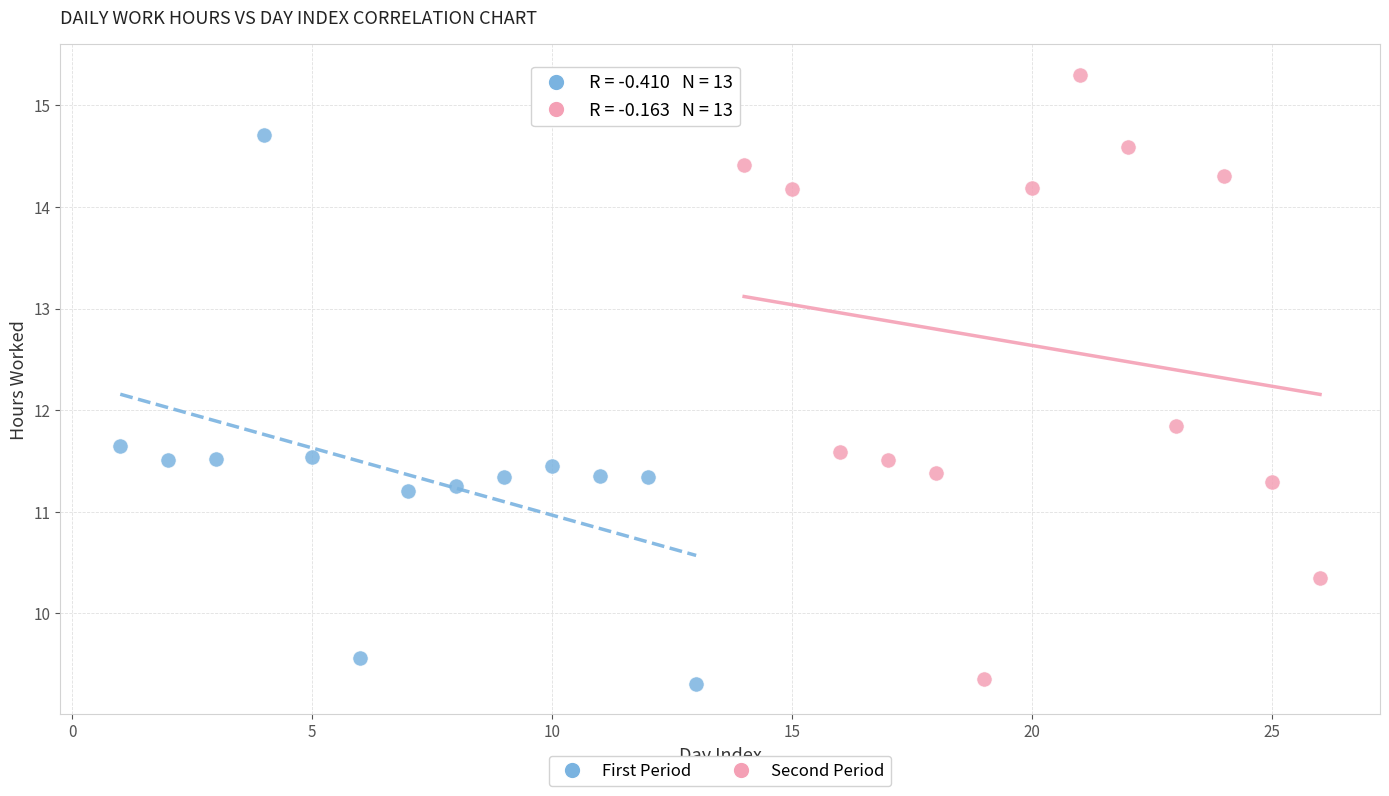

Which series reaches the maximum Y coordinate?

Second Period